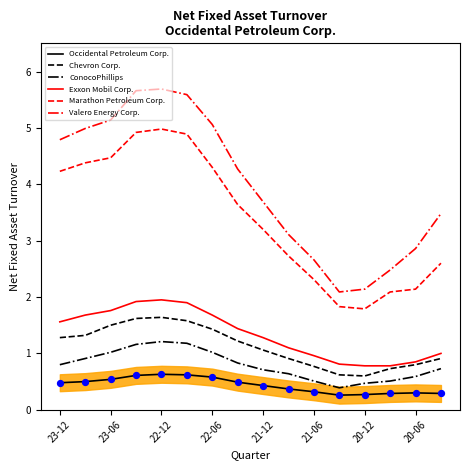

What are all the series names shown in the legend?

Occidental Petroleum Corp., Chevron Corp., ConocoPhillips, Exxon Mobil Corp., Marathon Petroleum Corp., Valero Energy Corp.